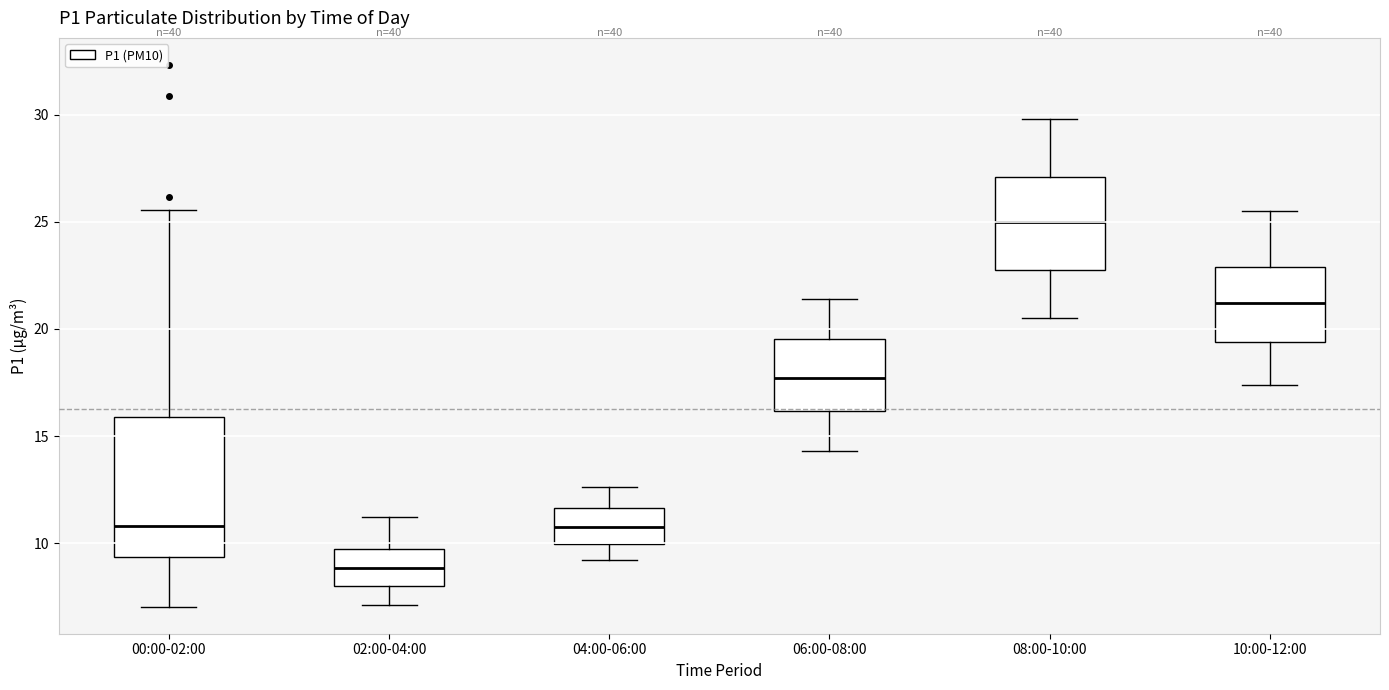

Which box is the tallest, from its lower edge to its upper edge?

00:00-02:00